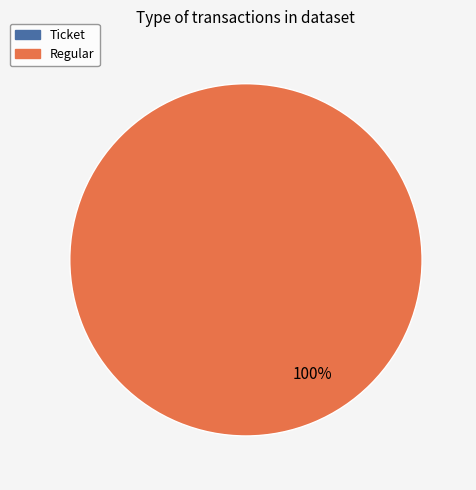

To the nearest percent, what is the average slice percentage?

50%